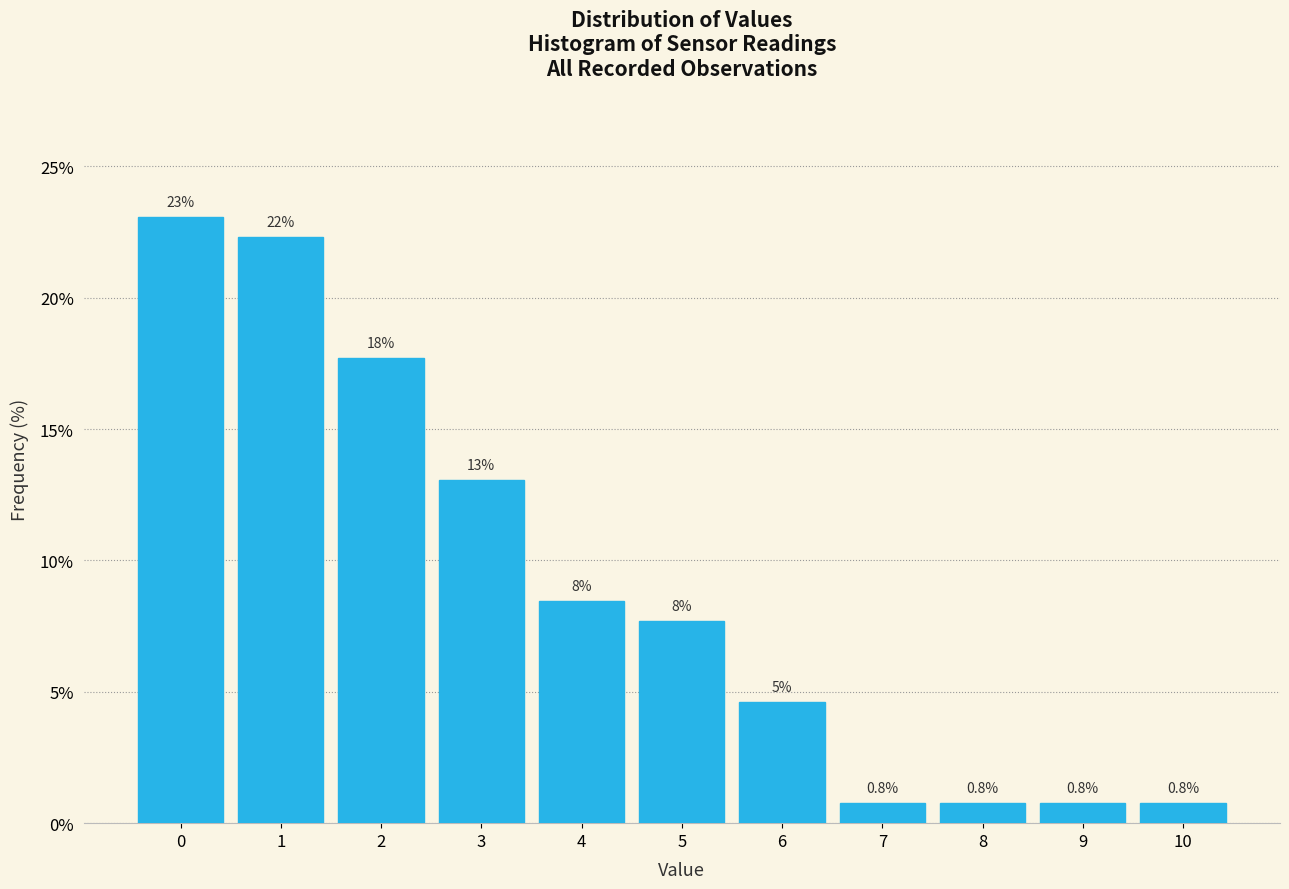

How many bars are there in total?

11